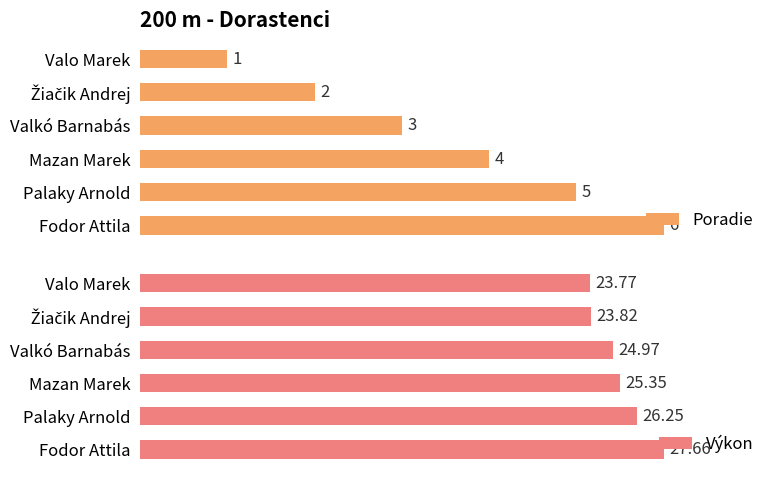

What is the average value of the Poradie series?

3.5